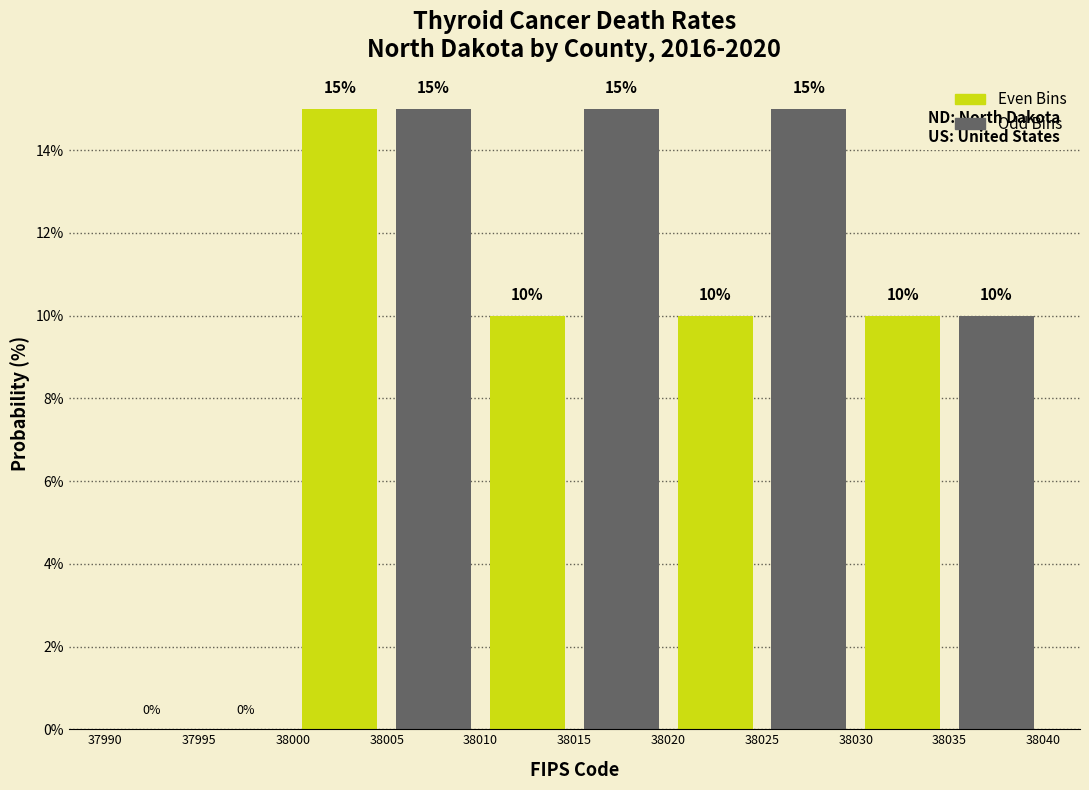

Reading left to right, transcribe this chart: for each bar, give the range it covers on the x-axis and its height.

37990 to 37995: 0
37995 to 38000: 0
38000 to 38005: 15
38005 to 38010: 15
38010 to 38015: 10
38015 to 38020: 15
38020 to 38025: 10
38025 to 38030: 15
38030 to 38035: 10
38035 to 38040: 10